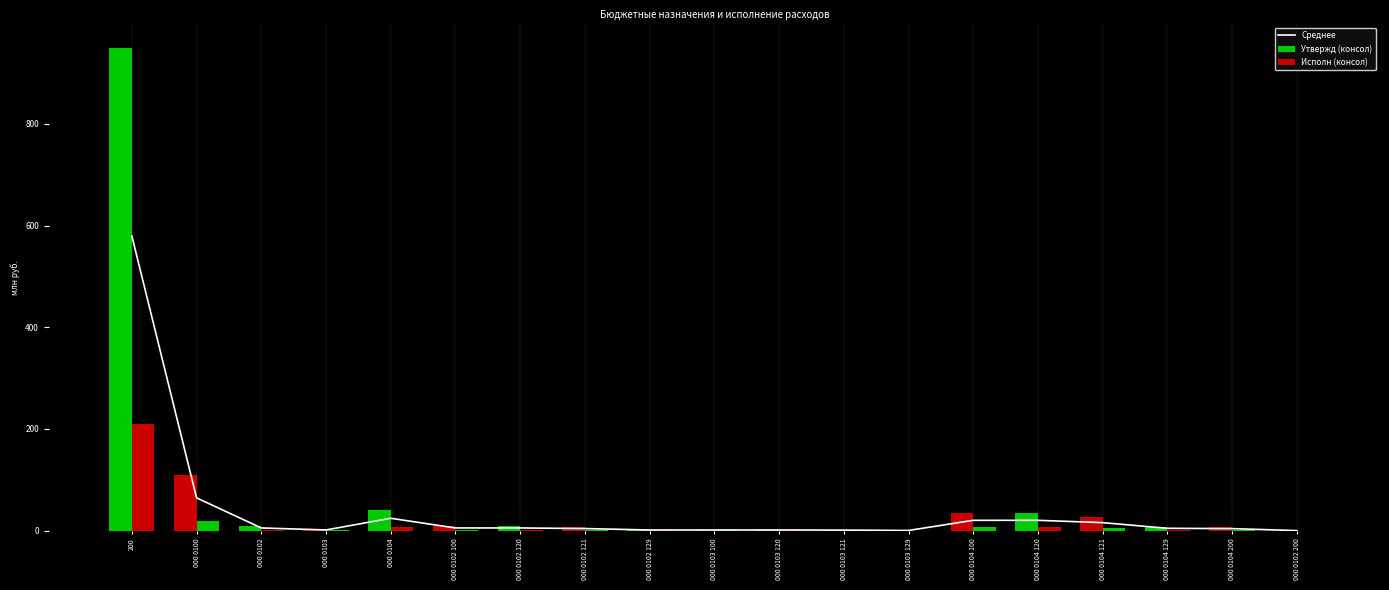

Which series has the widest spread of values?

Утвержд (консол)